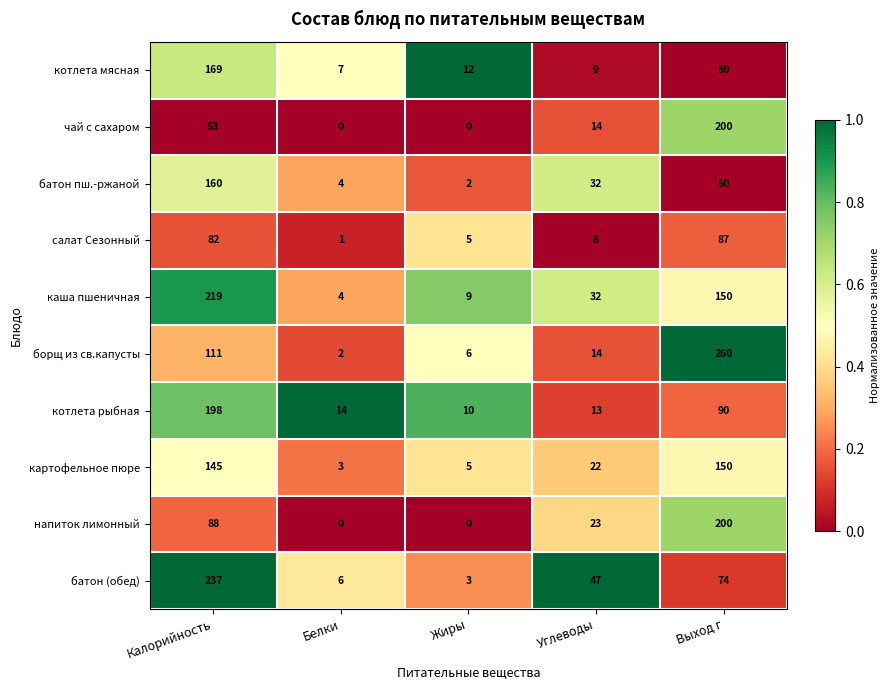

At which label does котлета рыбная reach its minimum?

Жиры